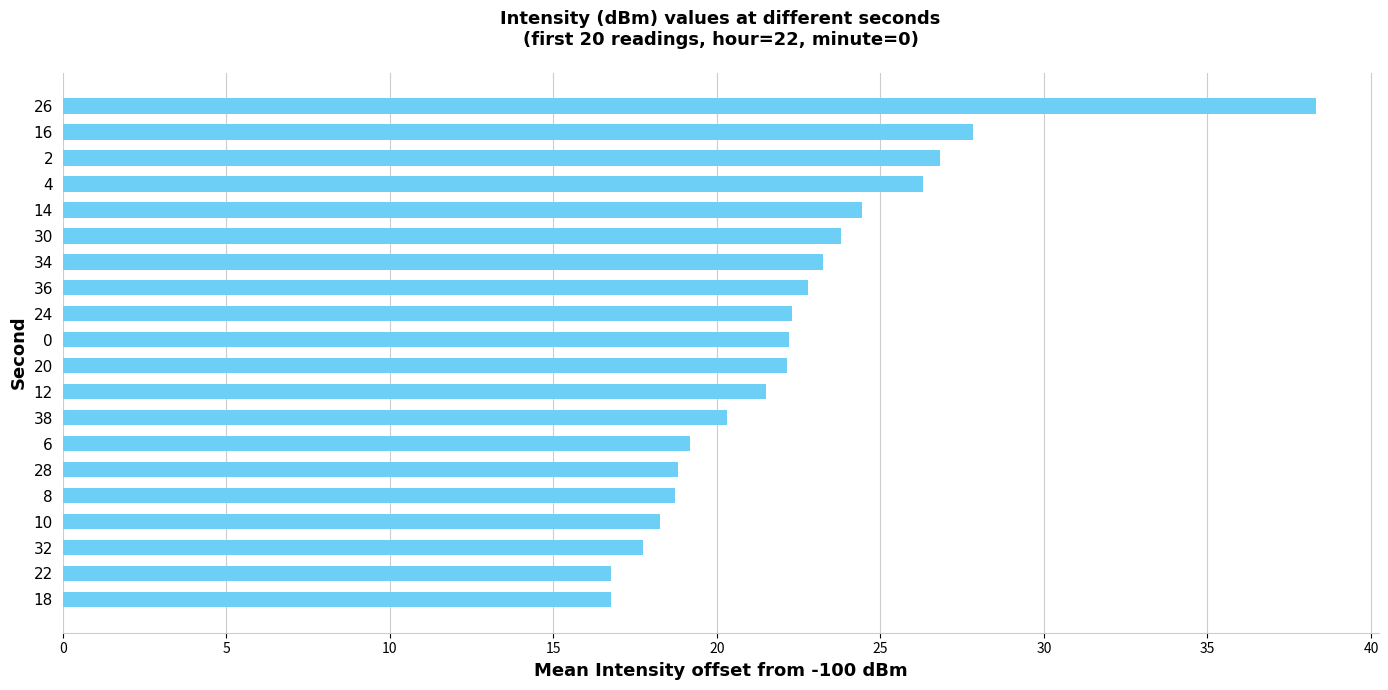

Approximately how many times larger is the value at 2 compared to 14?

1.1